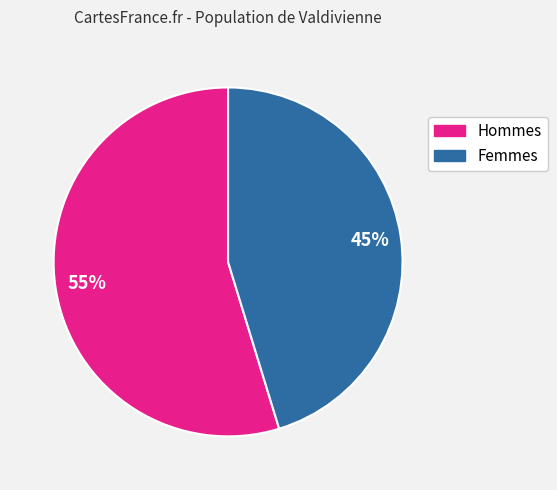

Does any single category account for the majority?

Yes